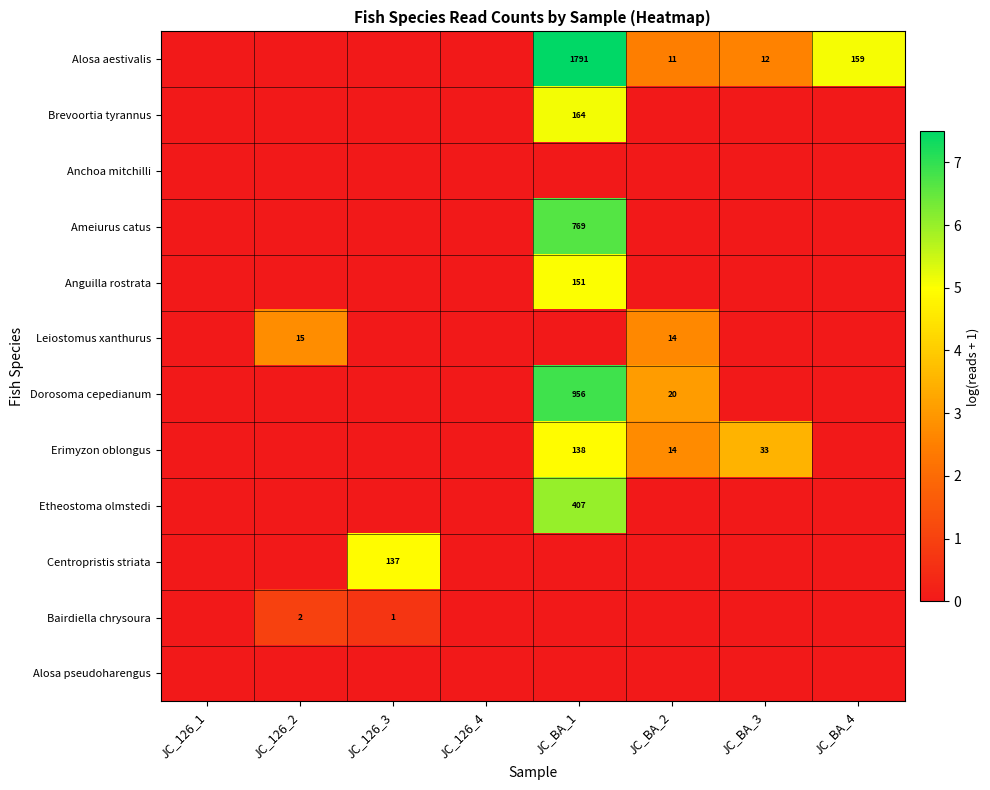

True or false: Alosa aestivalis has a value of 249 at JC_BA_4.

False